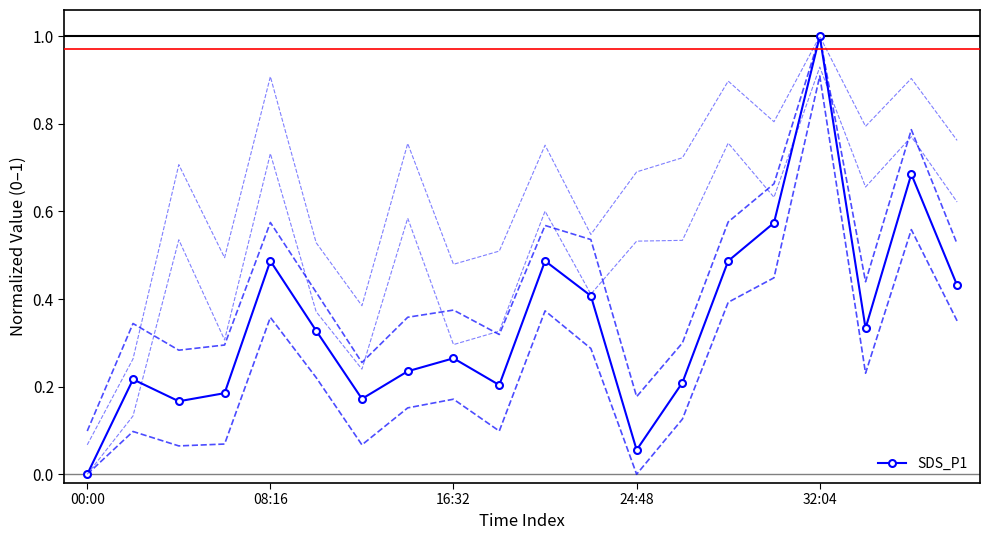

How many interior local valleys (lower than both neighbors) does the data have?

5